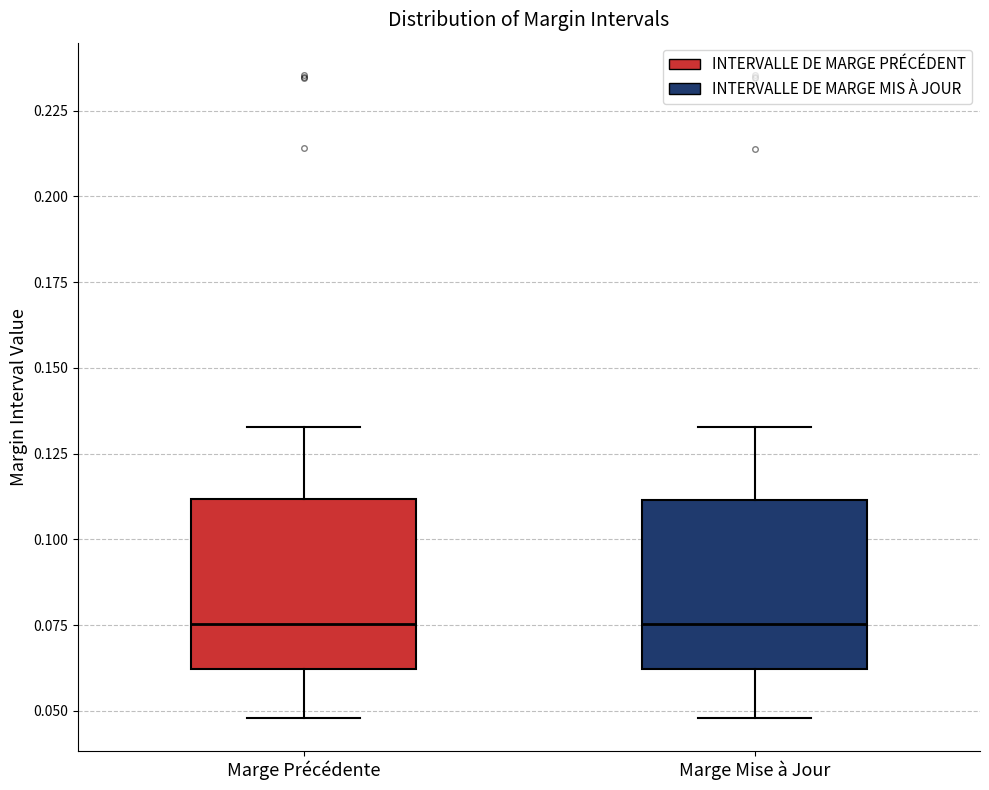

Reading left to right, transcribe this box plot: for each box, give where its median line is, the range the box spans, and where its two whiskers end, as read against the y-axis. The values are not printed on the chart, so give them approximately, as read against the axis.

Marge Précédente: median 0.075, box 0.060 to 0.110, whiskers 0.050 to 0.135
Marge Mise à Jour: median 0.075, box 0.060 to 0.110, whiskers 0.050 to 0.135